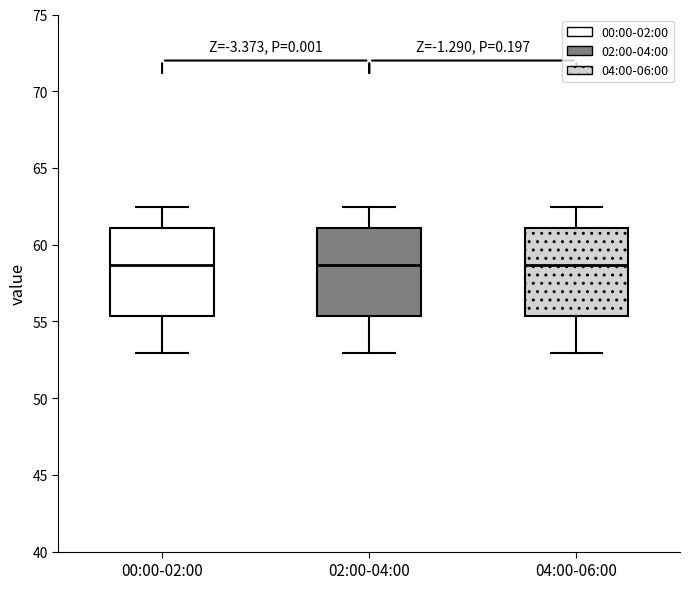

Reading left to right, transcribe this box plot: for each box, give where its median line is, the range the box spans, and where its two whiskers end, as read against the y-axis. The values are not printed on the chart, so give them approximately, as read against the axis.

00:00-02:00: median 58.5, box 55.5 to 61.0, whiskers 53.0 to 62.5
02:00-04:00: median 58.5, box 55.5 to 61.0, whiskers 53.0 to 62.5
04:00-06:00: median 58.5, box 55.5 to 61.0, whiskers 53.0 to 62.5